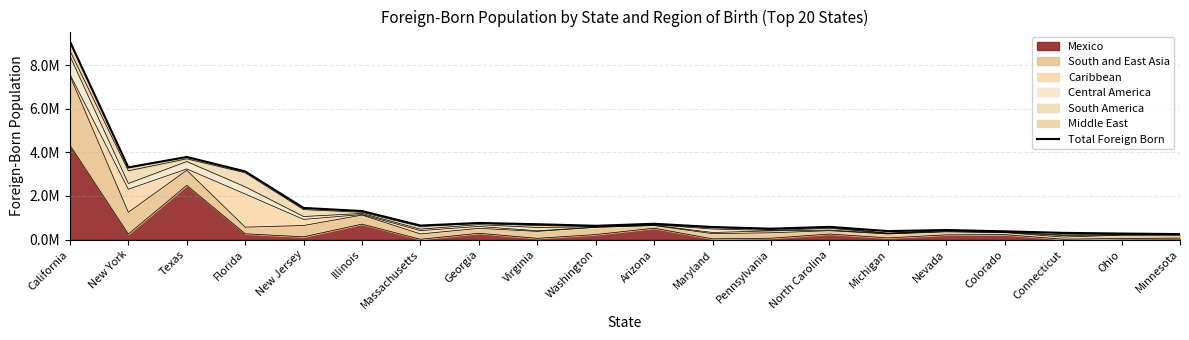

Where is the first local maximum?

Texas